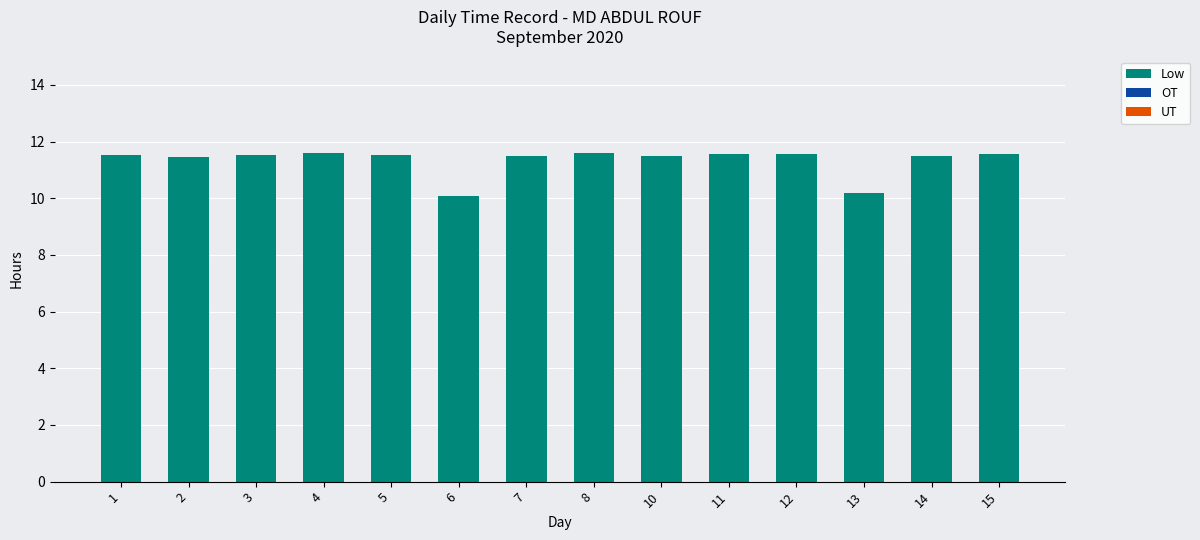

Between 13 and 12, which is larger?

12